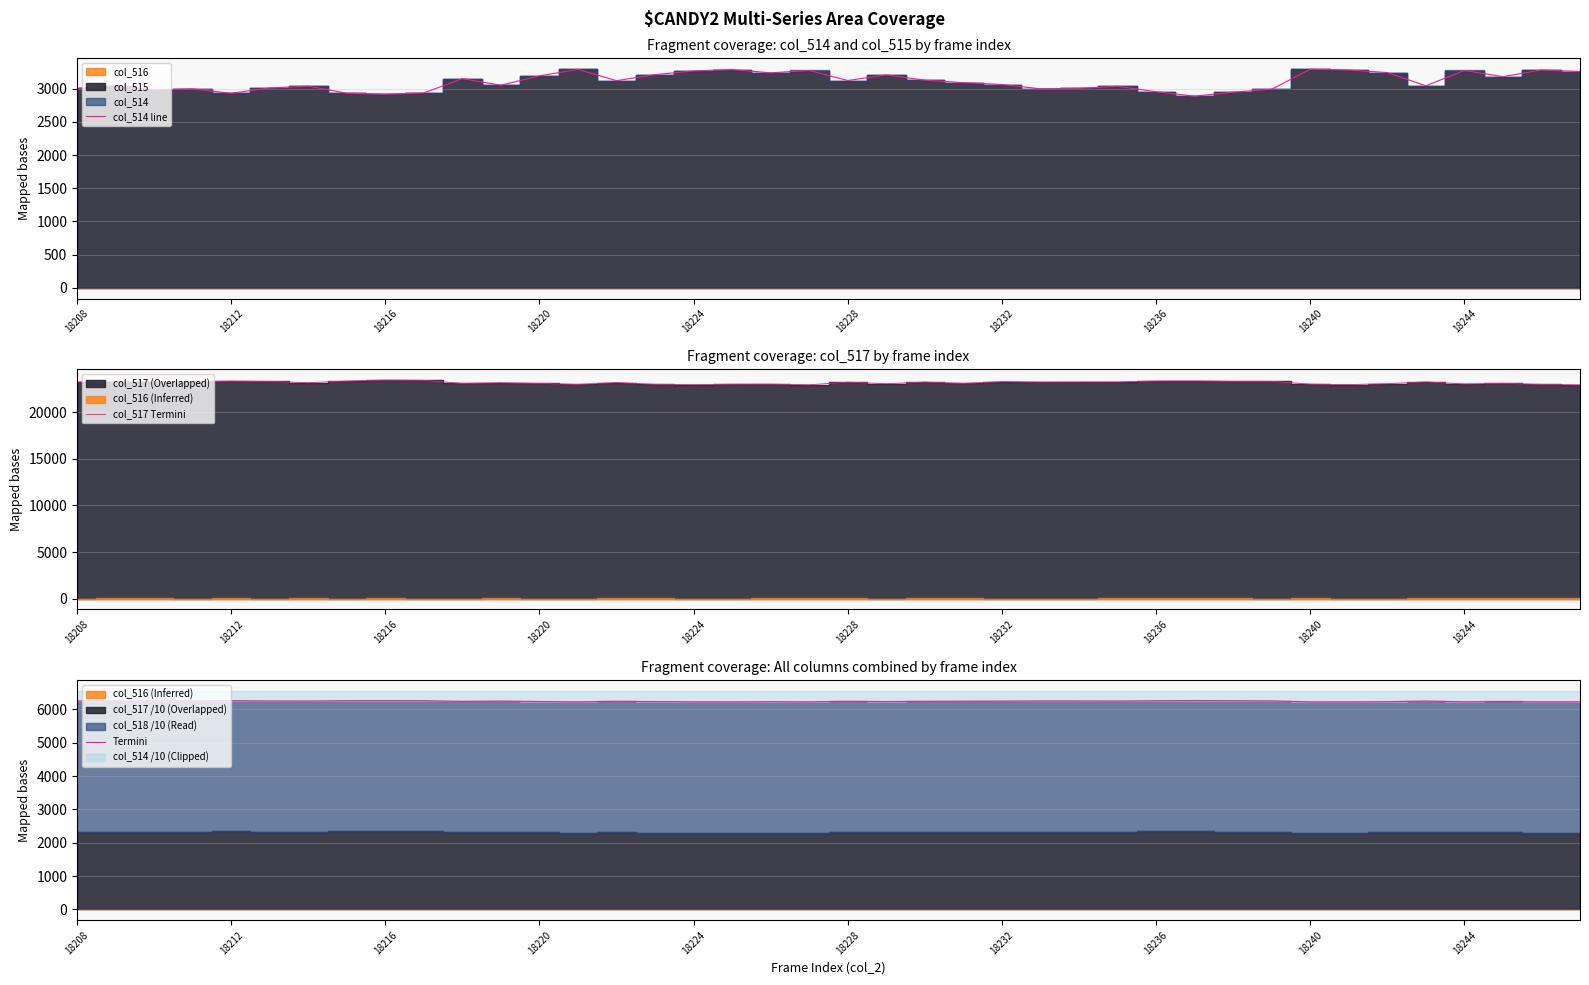

The value of col_517 Termini at 29 is 23385.0. True or false?

True